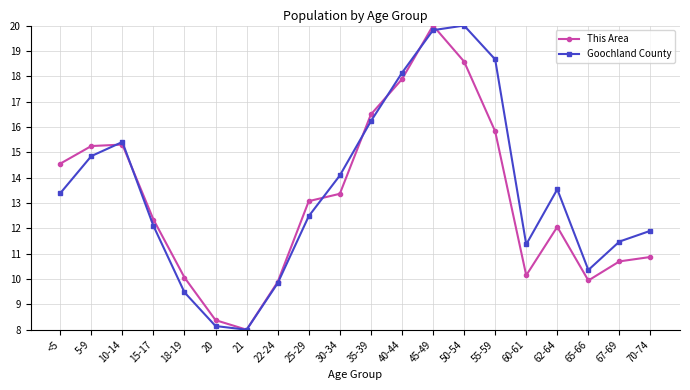

What is the maximum value for This Area?

20.0